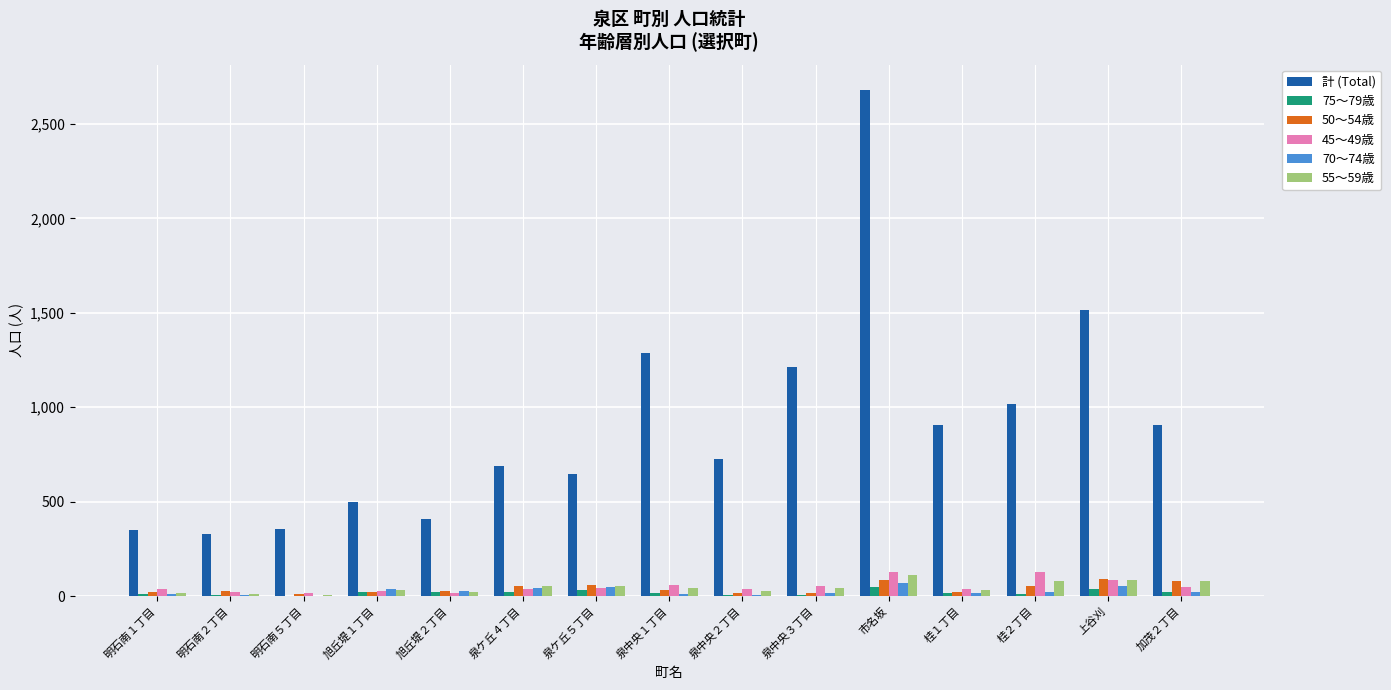

The 70～74歳 series shows 3 at 明石南５丁目. True or false?

True